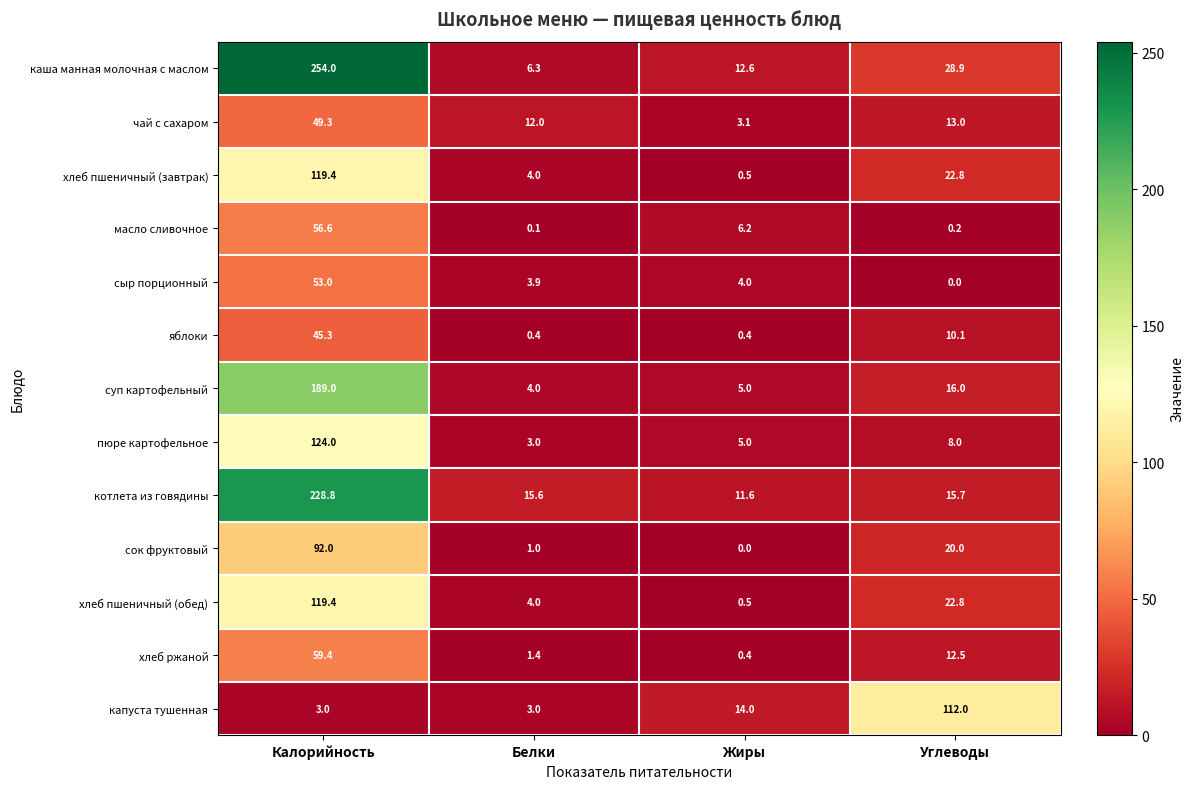

Which category has the lowest value in the пюре картофельное series?

Белки